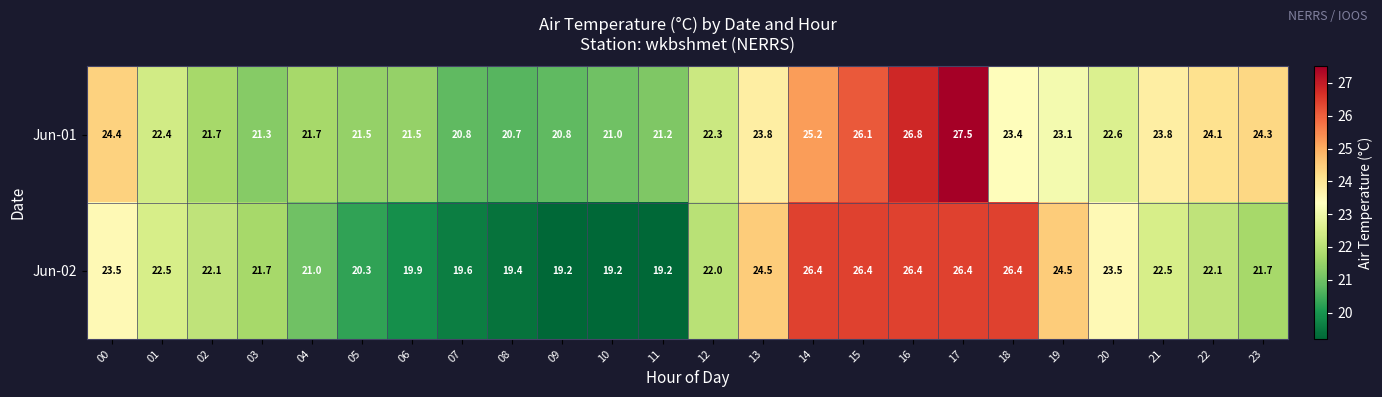

Count the number of categories in the chart.

24